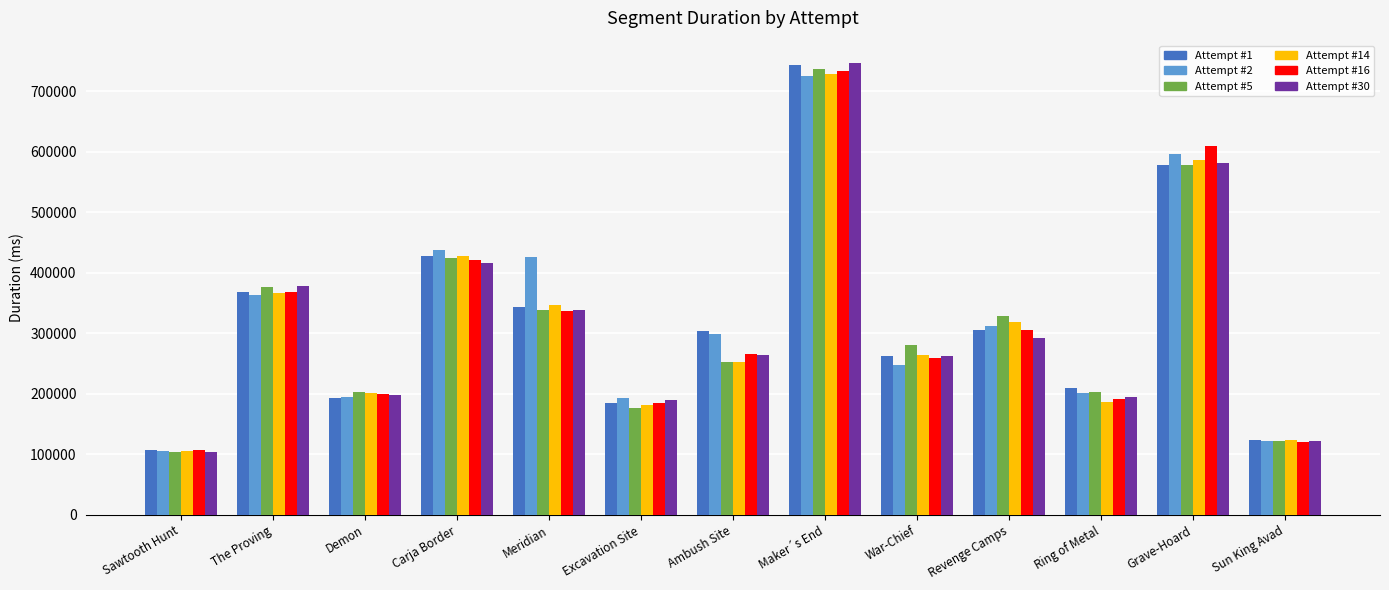

True or false: Attempt #14 has a value of 264024 at War-Chief.

True